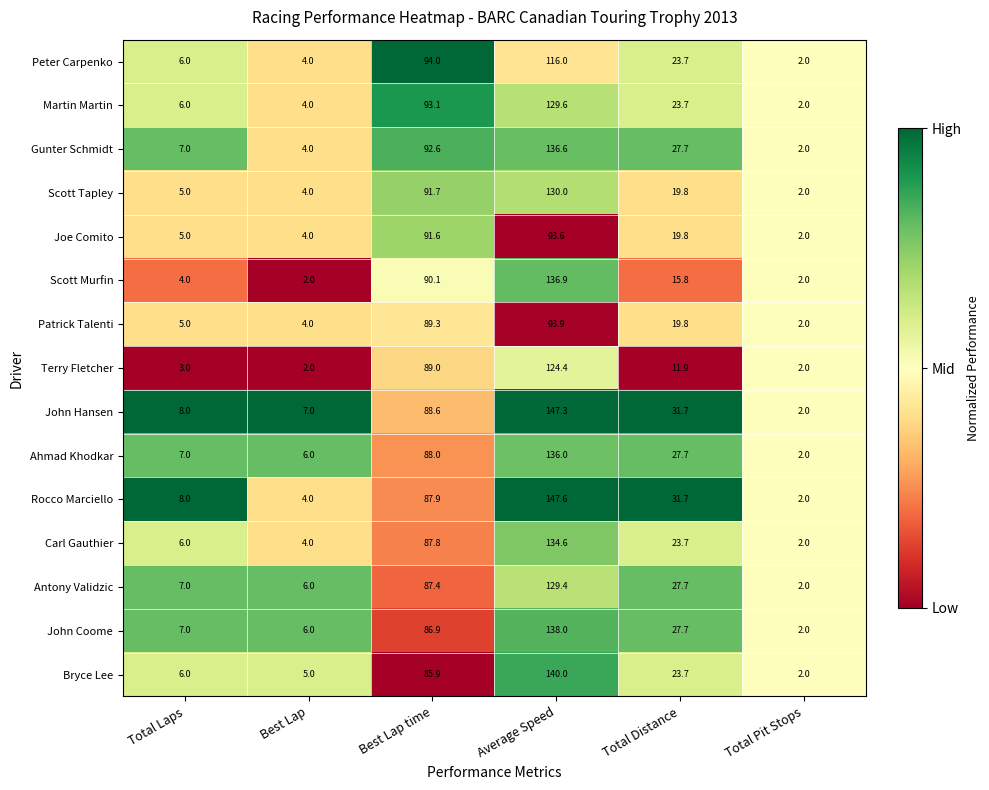

Which label corresponds to the largest value in the chart?

Average Speed